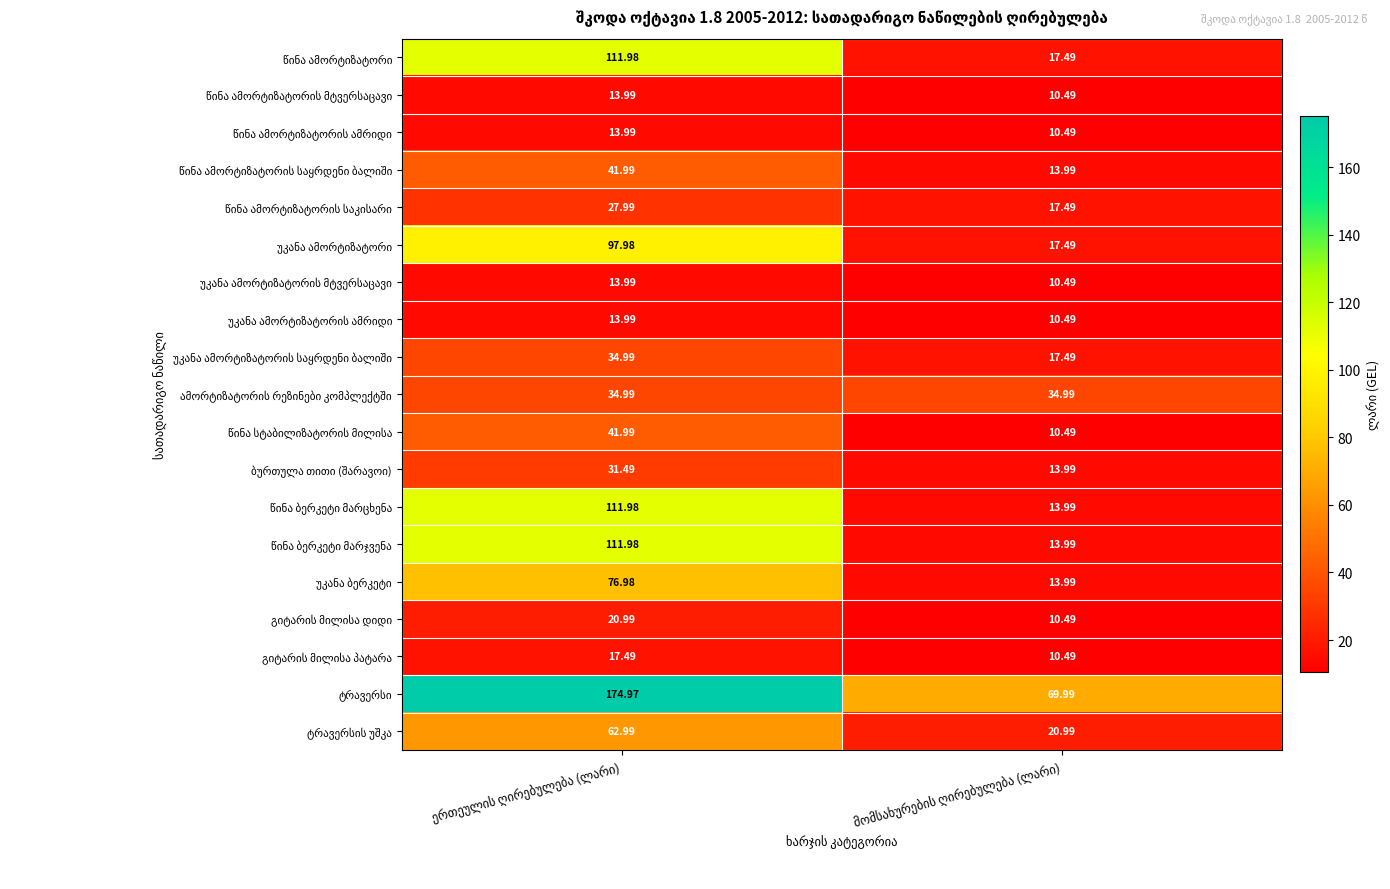

How many data points does each series have?

2